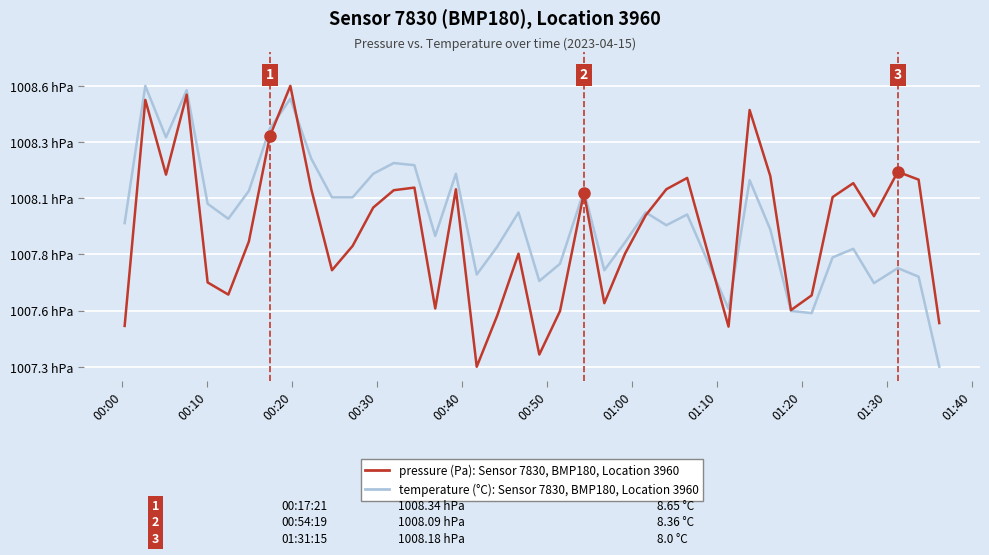

Is it true that pressure (Pa), Sensor 7830, BMP180 equals 47213.1 at 28?

False